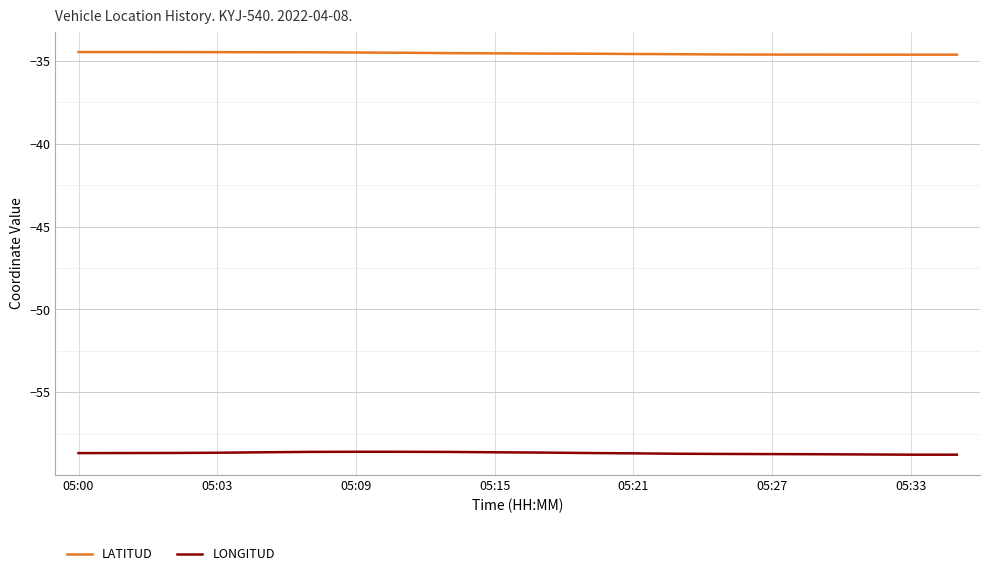

What is the sum of all LATITUD values?

-691.1